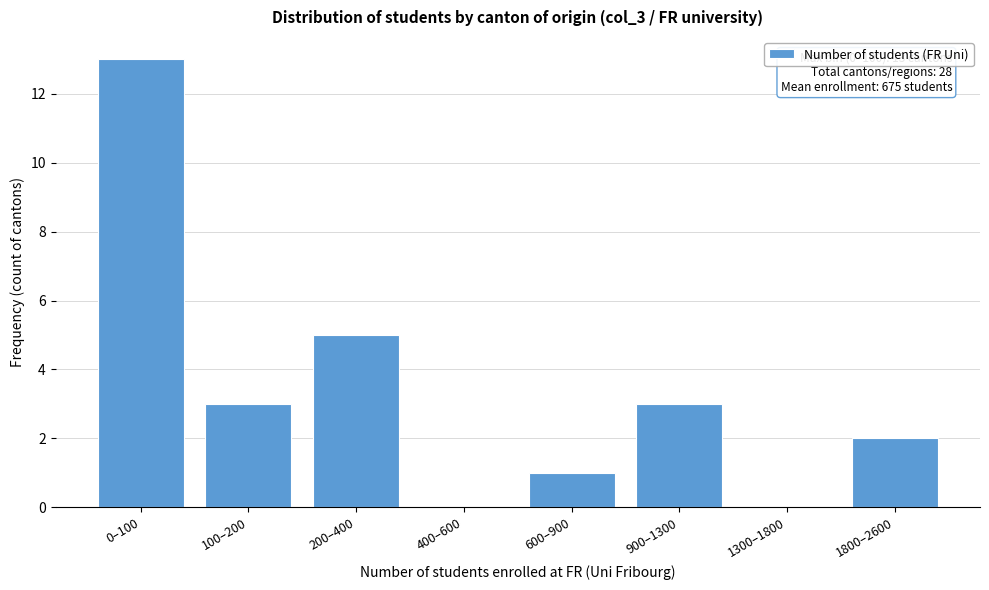

Reading left to right, transcribe all the data shown in this chart.

0–100=13	100–200=3	200–400=5	400–600=0	600–900=1	900–1300=3	1300–1800=0	1800–2600=2